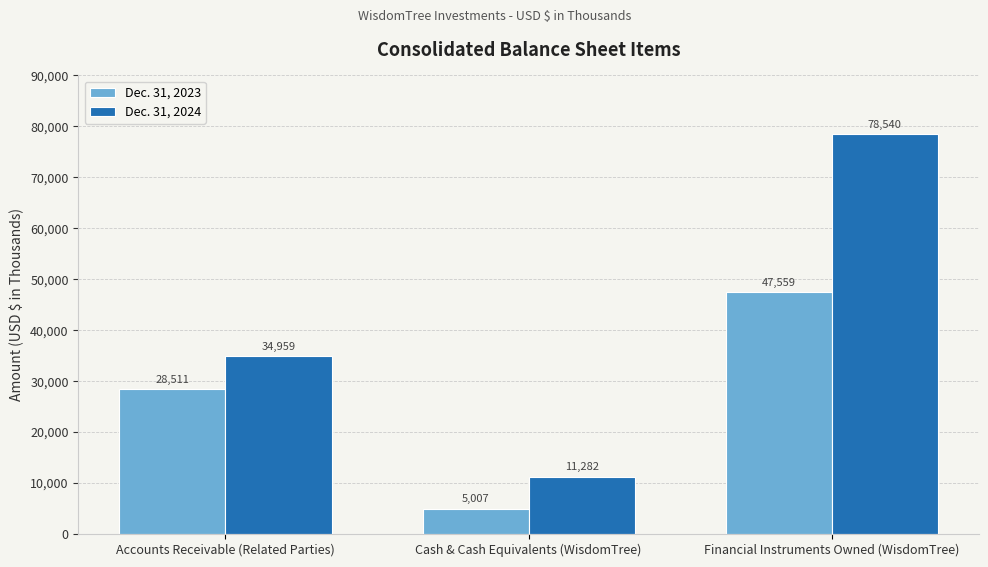

What is the smallest value displayed?

5007